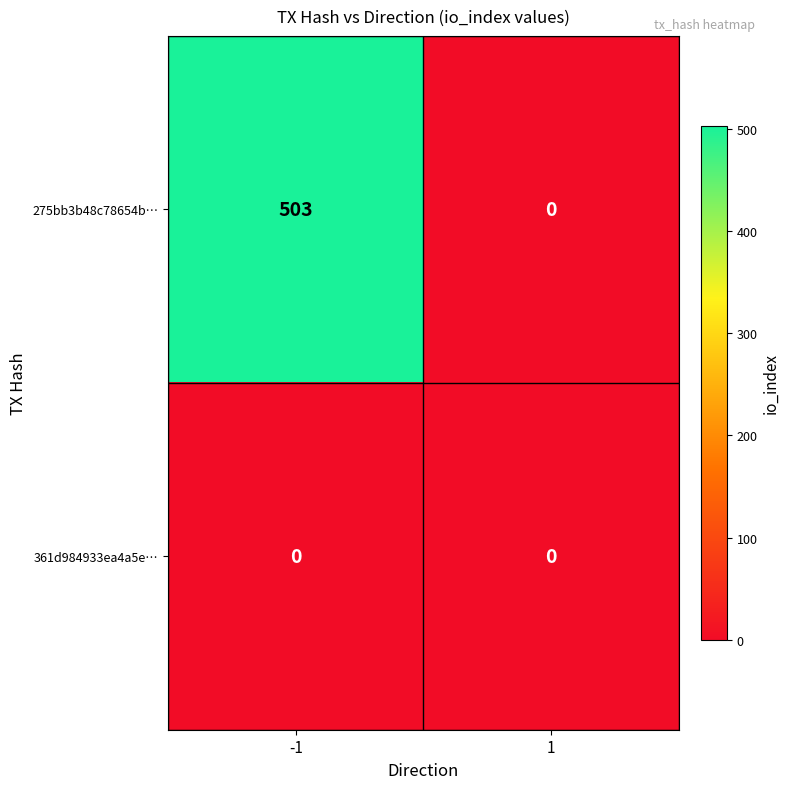

The value of 275bb3b48c78654b… at -1 is 863. True or false?

False